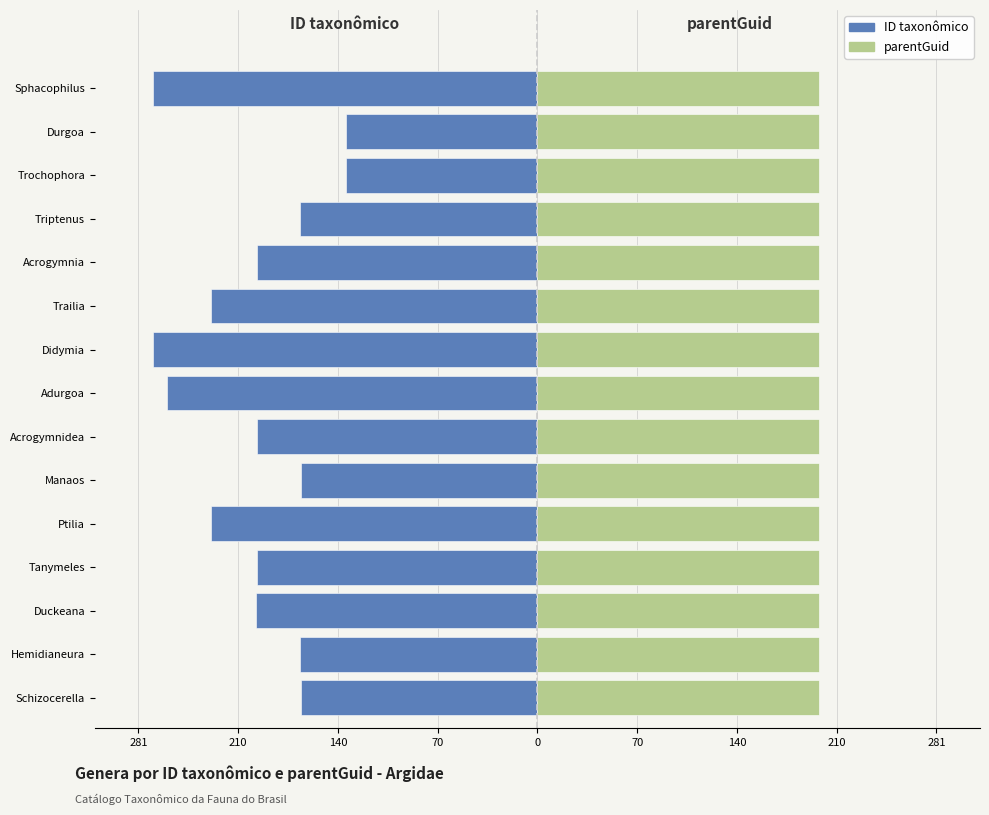

How many groups of bars are there?

15